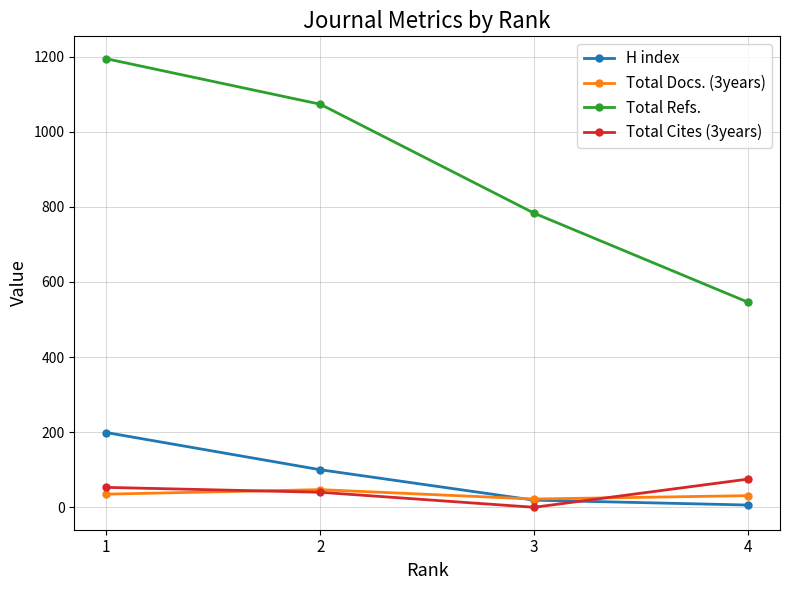

The value of H index at 2 is 100. True or false?

True